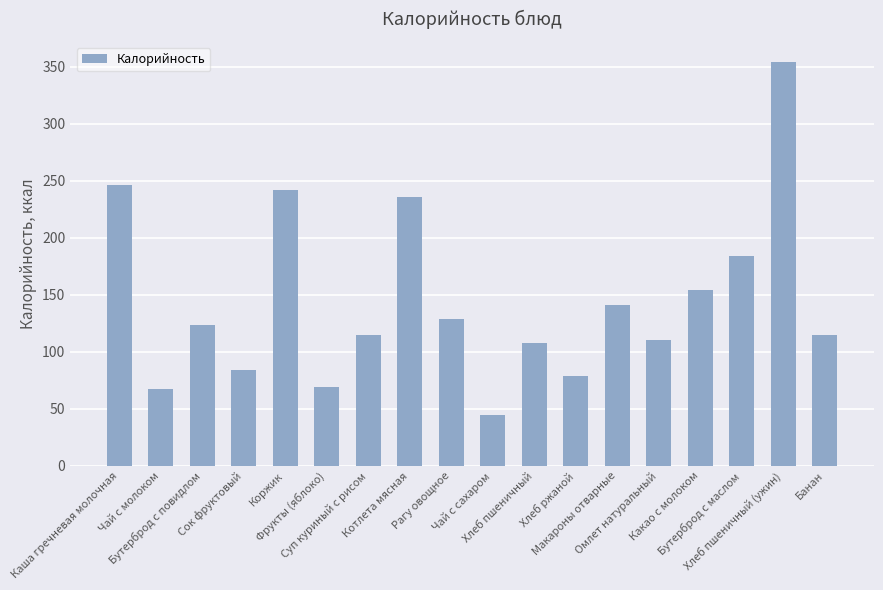

Where does the data first go above 123?

Каша гречневая молочная